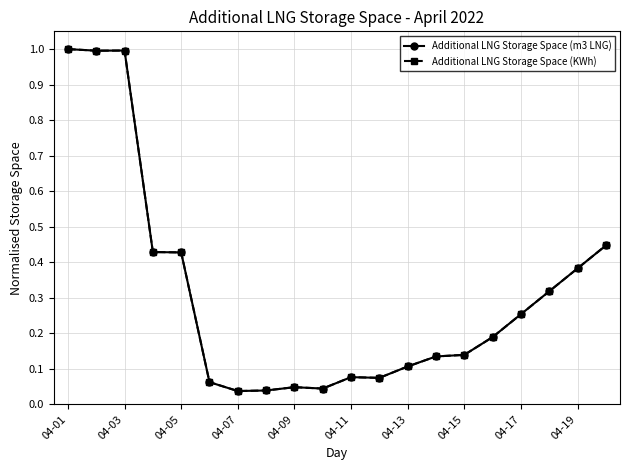

What is the highest value of the Additional LNG Storage Space (m3 LNG) series?

1.0